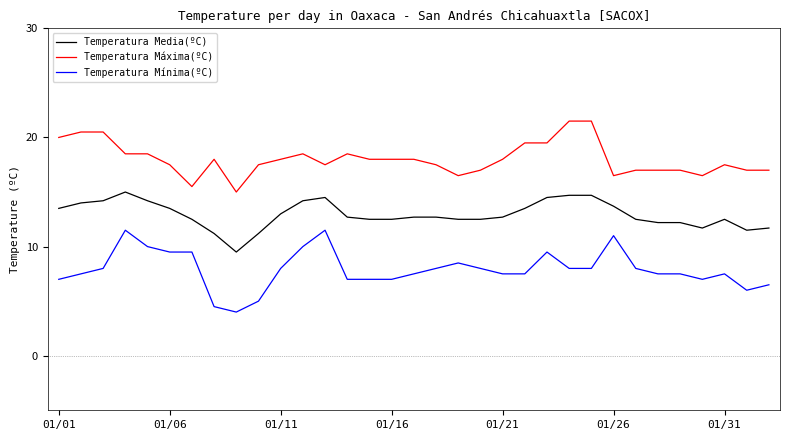

True or false: Temperatura Media(ºC) and Temperatura Máxima(ºC) intersect in this chart.

False